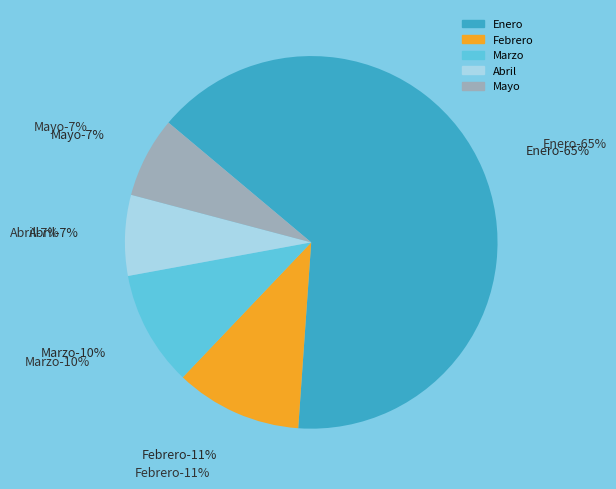

What percentage is NOT represented by Febrero?

89.0%